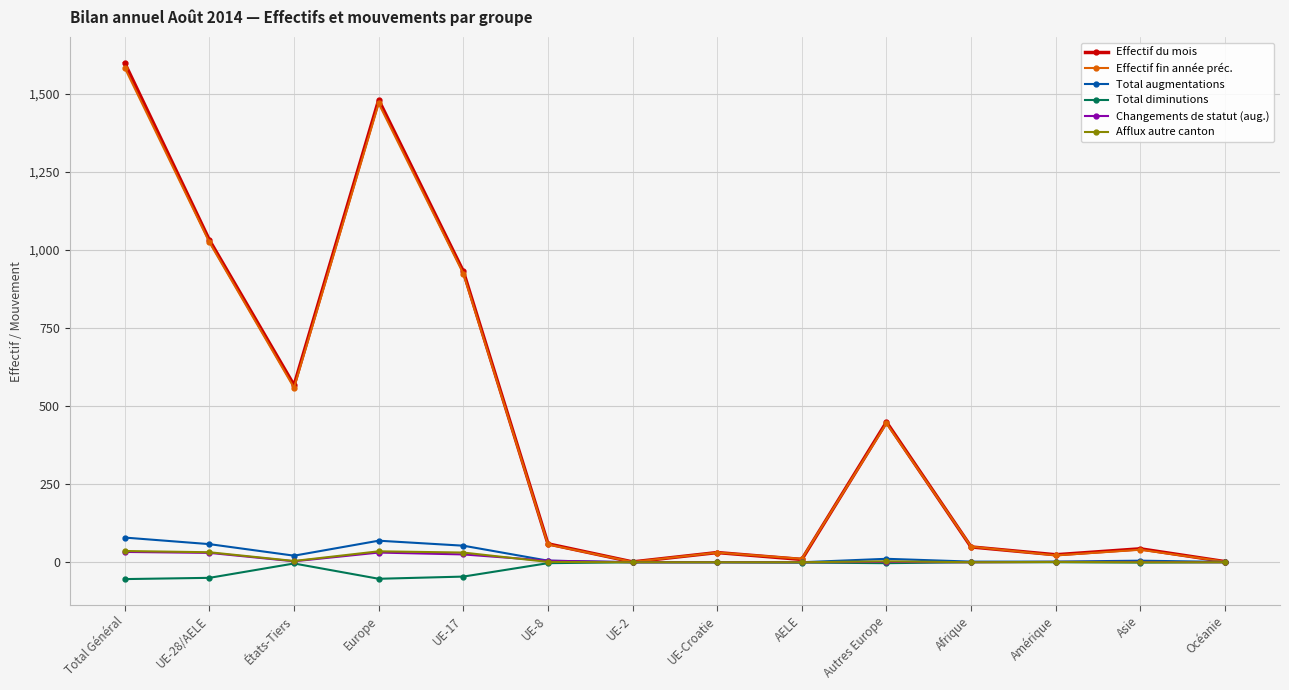

How many data points in Total diminutions are less than -1?

7